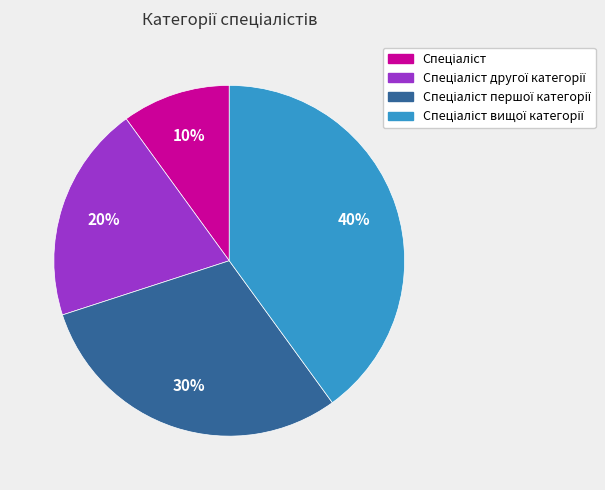

To the nearest percent, what is the difference between the largest and smallest slice percentages?

30%